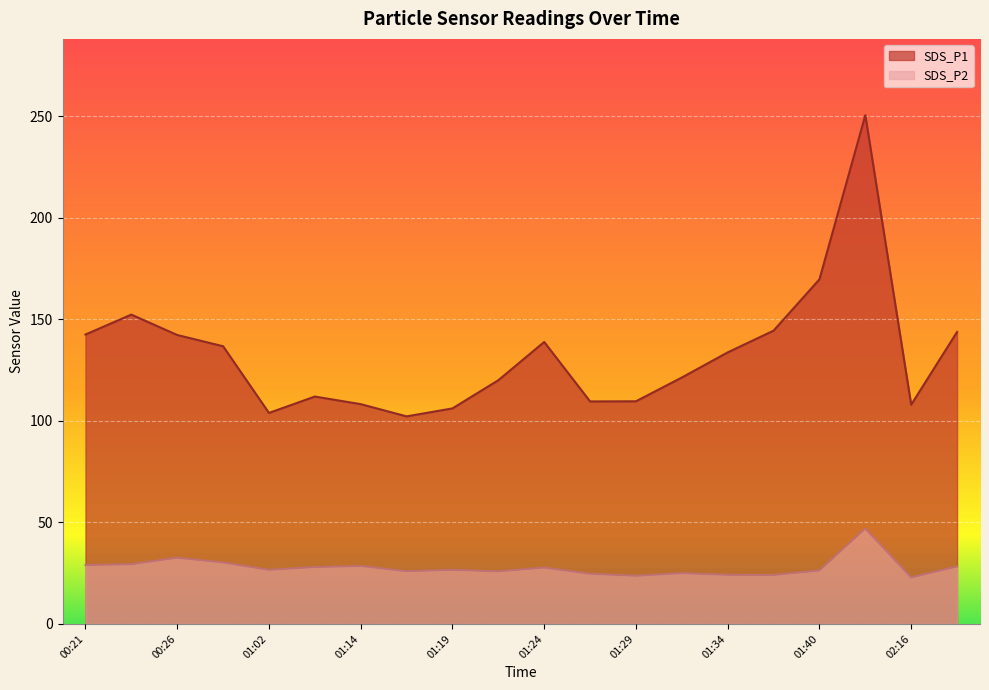

Is it true that SDS_P1 equals 94.5 at 00:29?

False